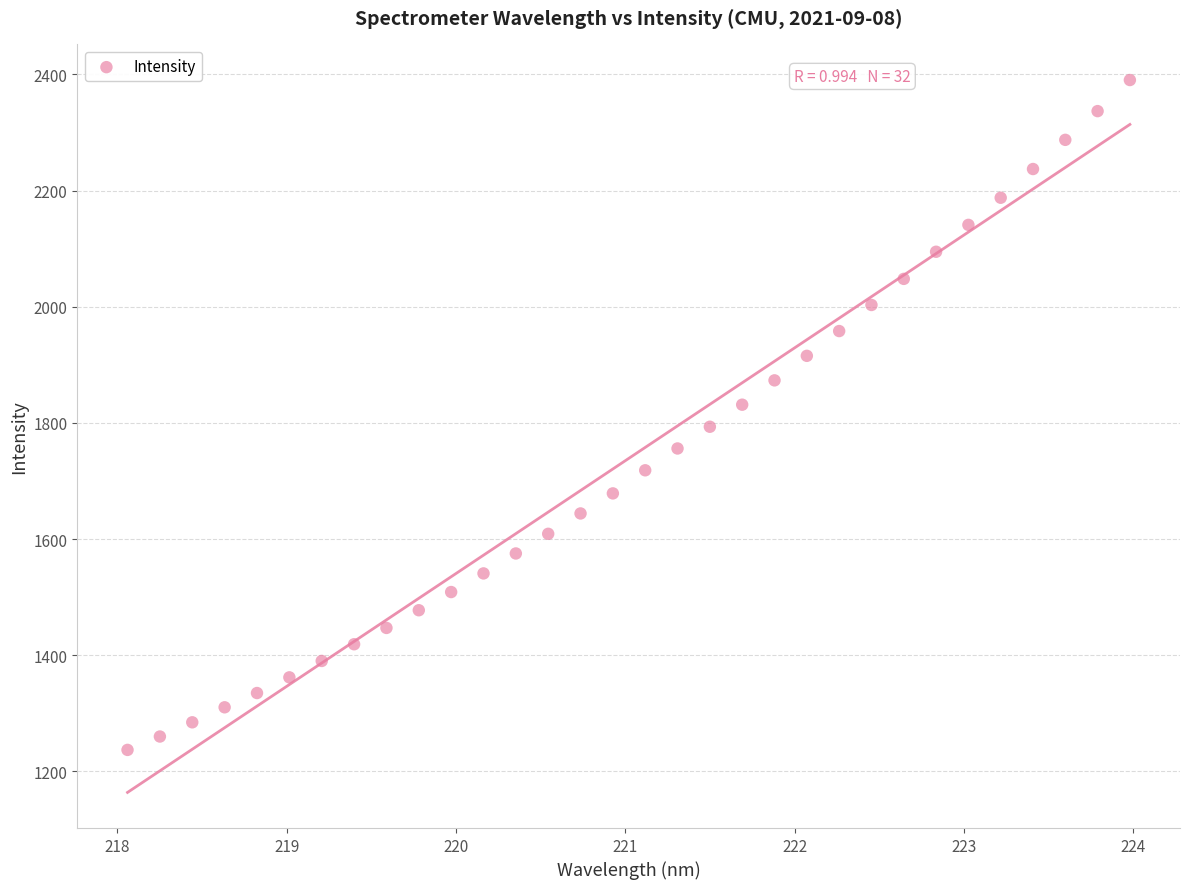

What is the range of X values (max minus min)?

5.9